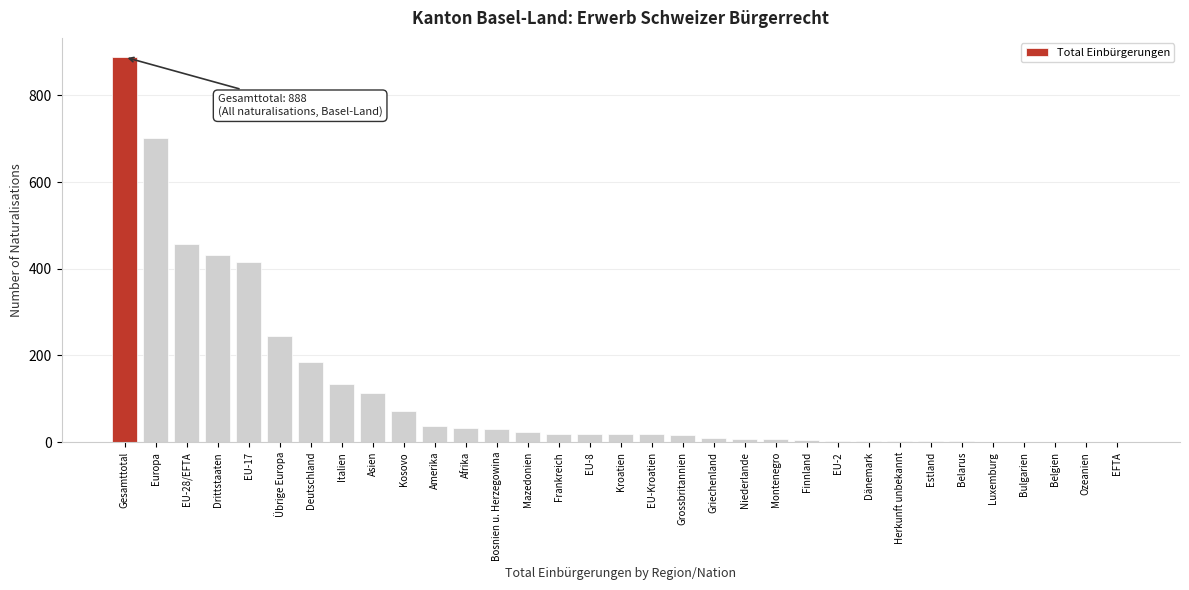

What is the sum of all values?

3903